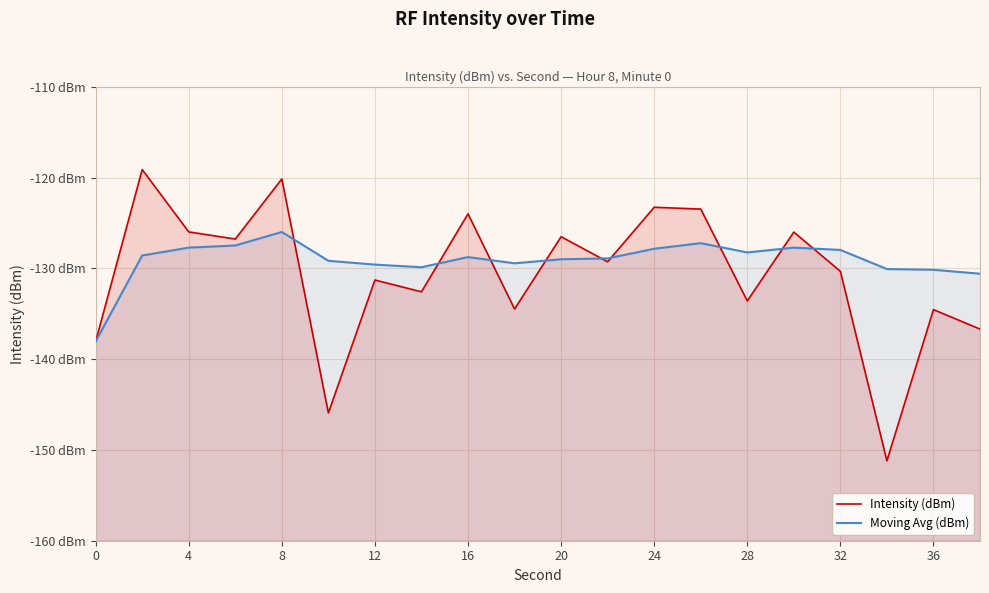

List the series in order of their overall mean, lowest first.

Intensity (dBm), Moving Avg (dBm)